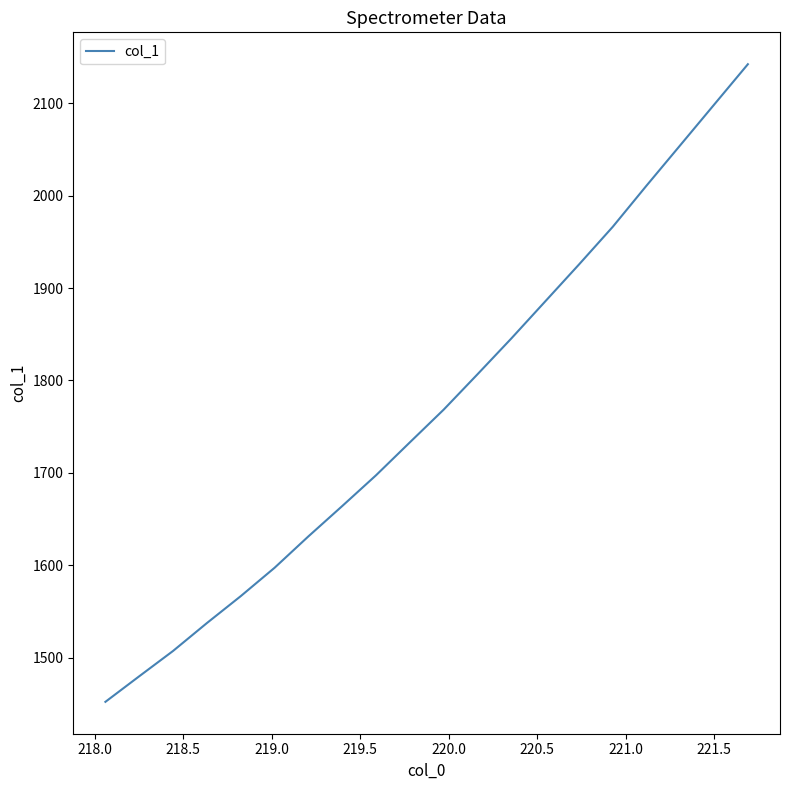

What is the maximum value shown in the chart?

2142.1